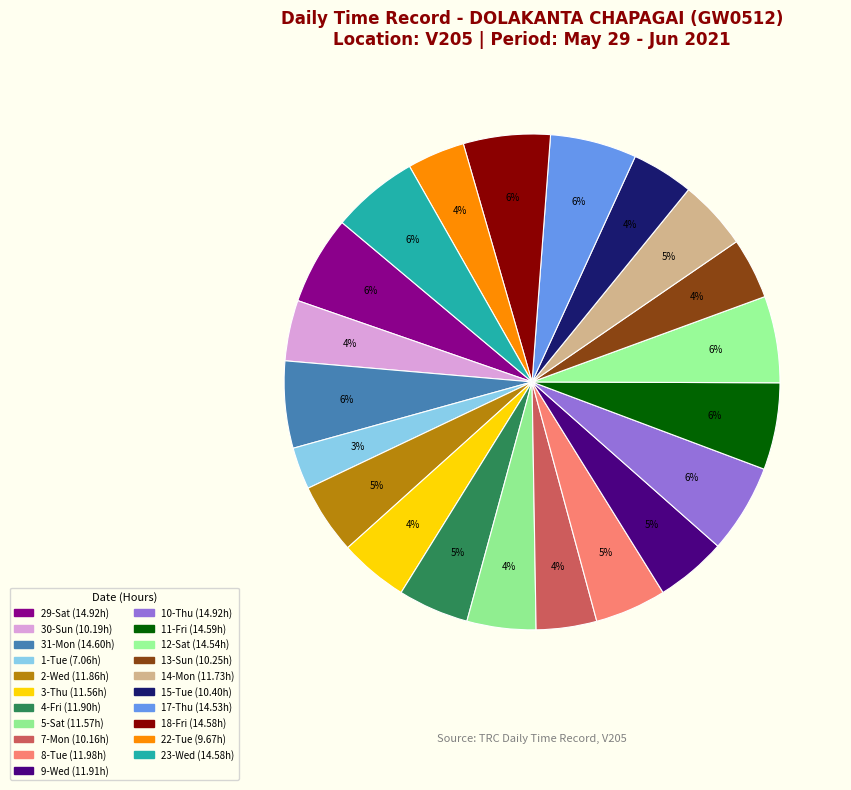

True or false: 7-Mon accounts for 4% of the total.

True